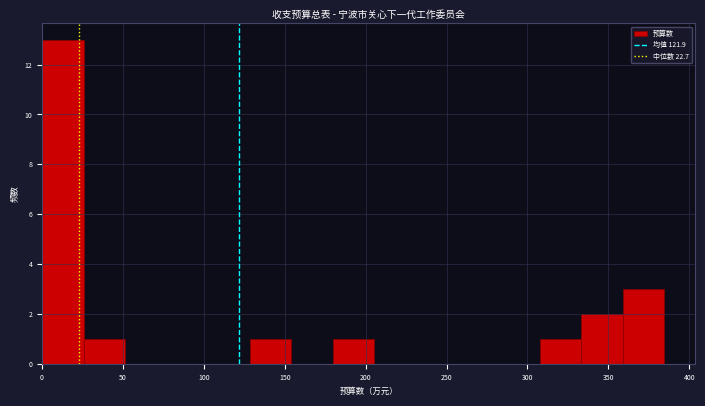

Reading left to right, transcribe this chart: for each bar, give the range it covers on the x-axis and its height. Neither the bar edges nor the heights are printed on the chart, so give them approximately, as read against the axes.

0 to 25: 13
25 to 50: 1
50 to 75: 0
75 to 105: 0
105 to 130: 0
130 to 155: 1
155 to 180: 0
180 to 205: 1
205 to 230: 0
230 to 255: 0
255 to 280: 0
280 to 310: 0
310 to 335: 1
335 to 360: 2
360 to 385: 3